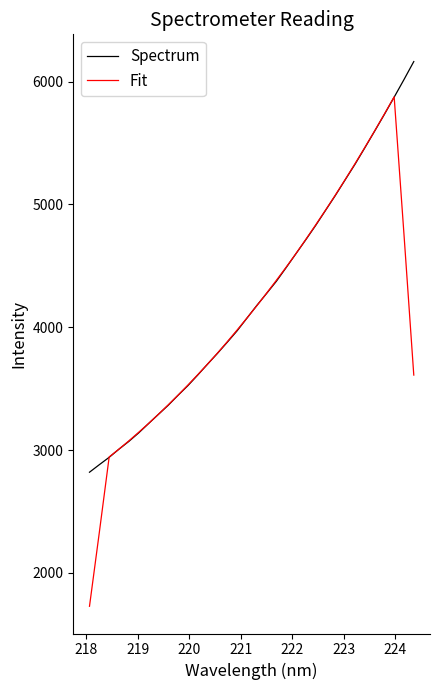

Which series has the widest spread of values?

Fit